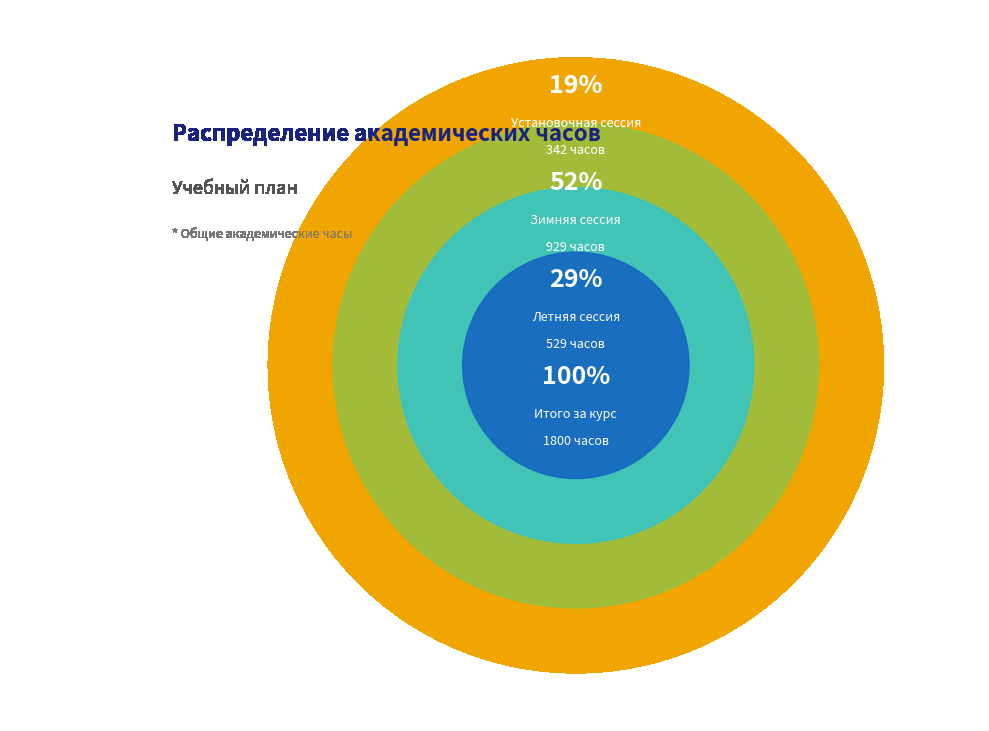

True or false: Установочная сессия accounts for 19% of the total.

False